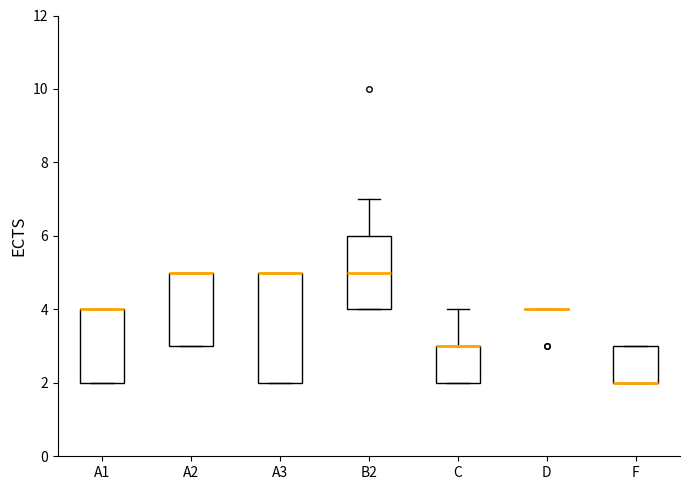

Comparing the boxes themselves (not the whiskers), which one is the tallest?

A3